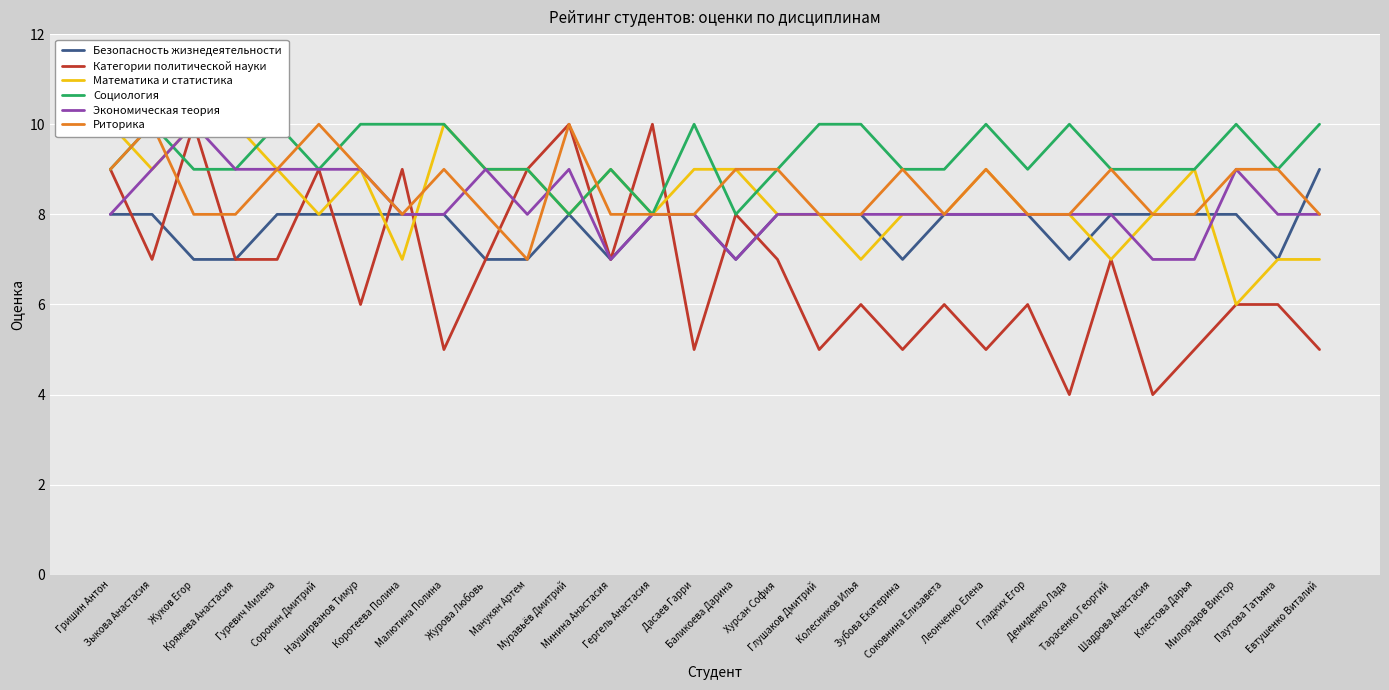

How many Безопасность жизнедеятельности values are between 7 and 8?

29